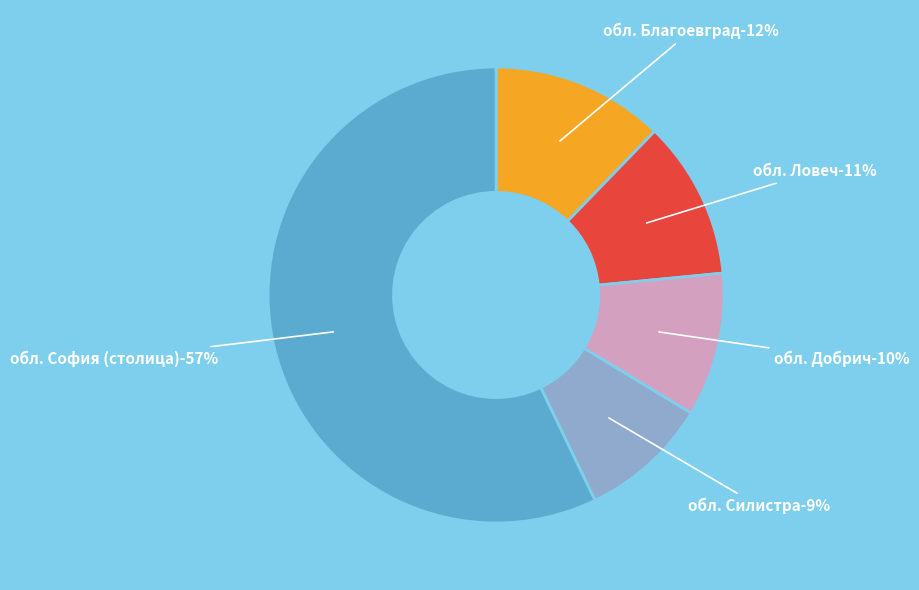

To the nearest percent, what is the difference between the largest and smallest slice percentages?

48%